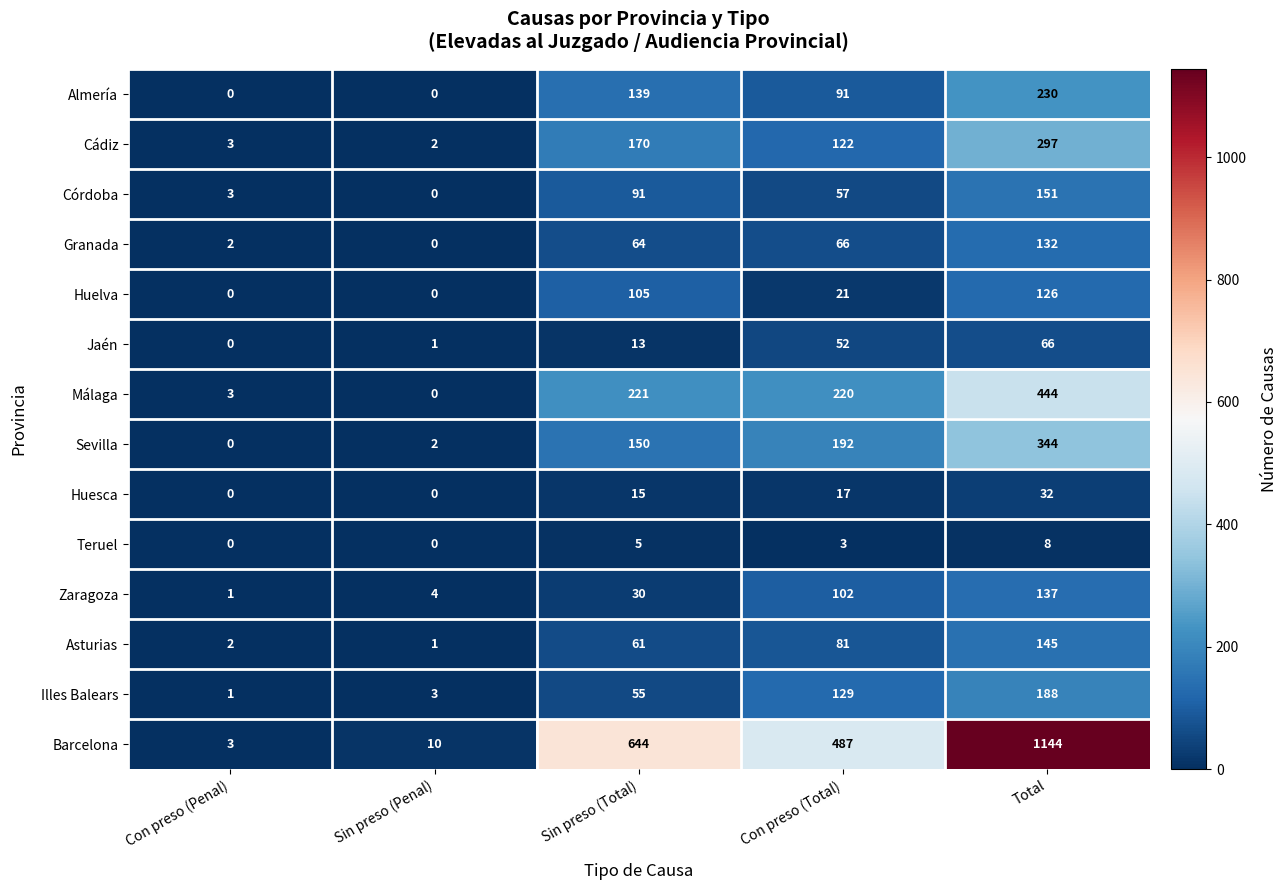

What is the average value of the Jaén series?

26